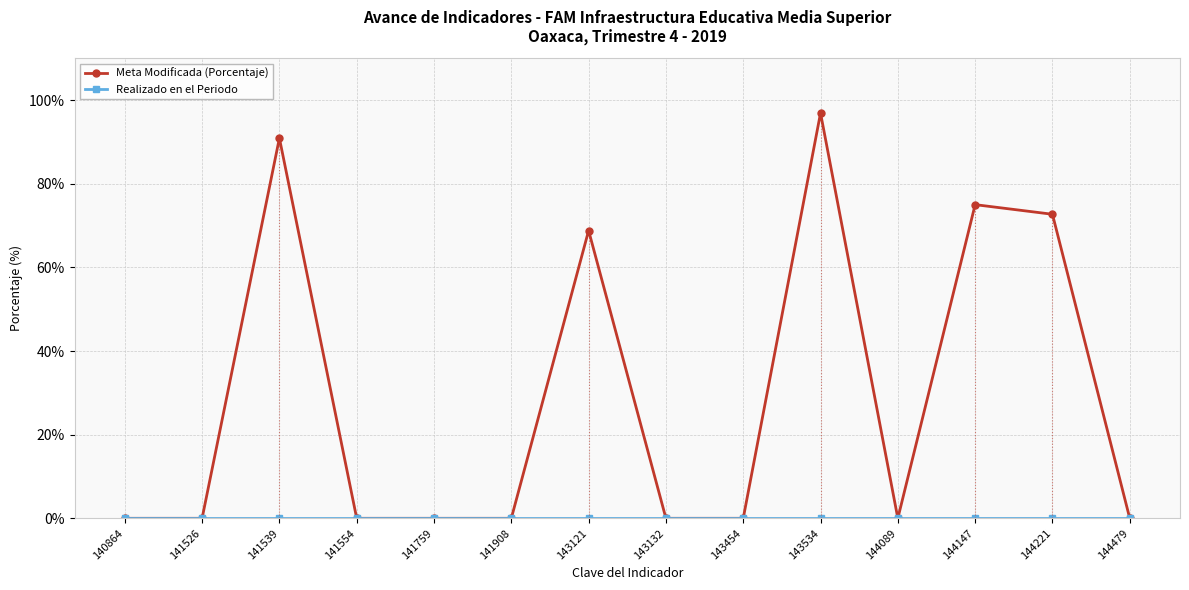

Is the value of Meta Modificada (Porcentaje) at 143132 greater than the value of Realizado en el Periodo at 140864?

No